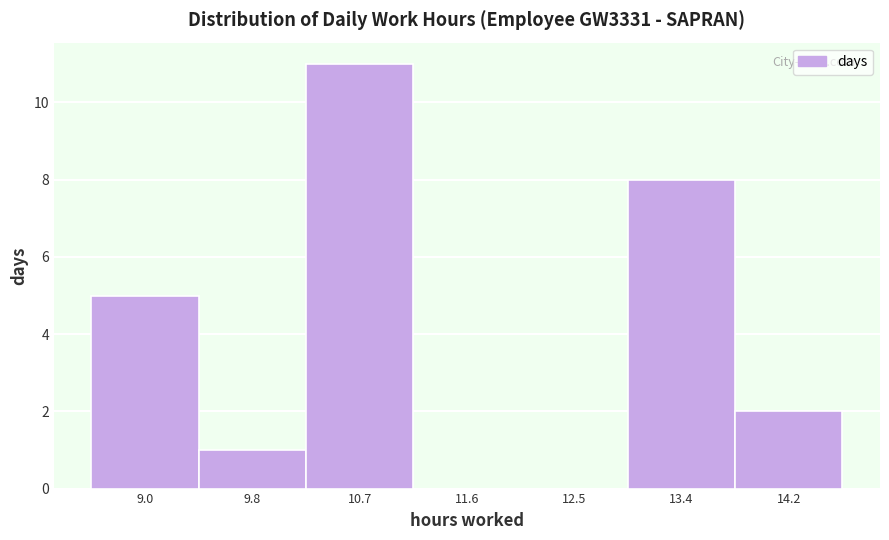

Reading left to right, what are all the values shown in this chart?

9.0=5	9.8=1	10.7=11	11.6=0	12.5=0	13.4=8	14.2=2